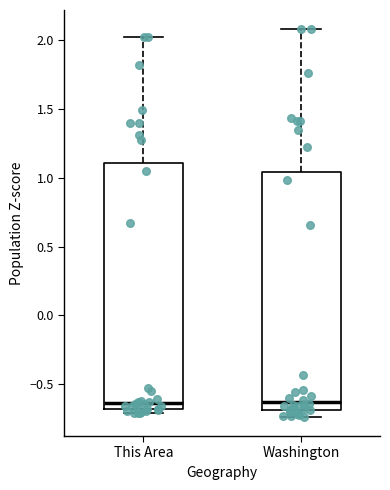

Which box is the tallest, from its lower edge to its upper edge?

This Area